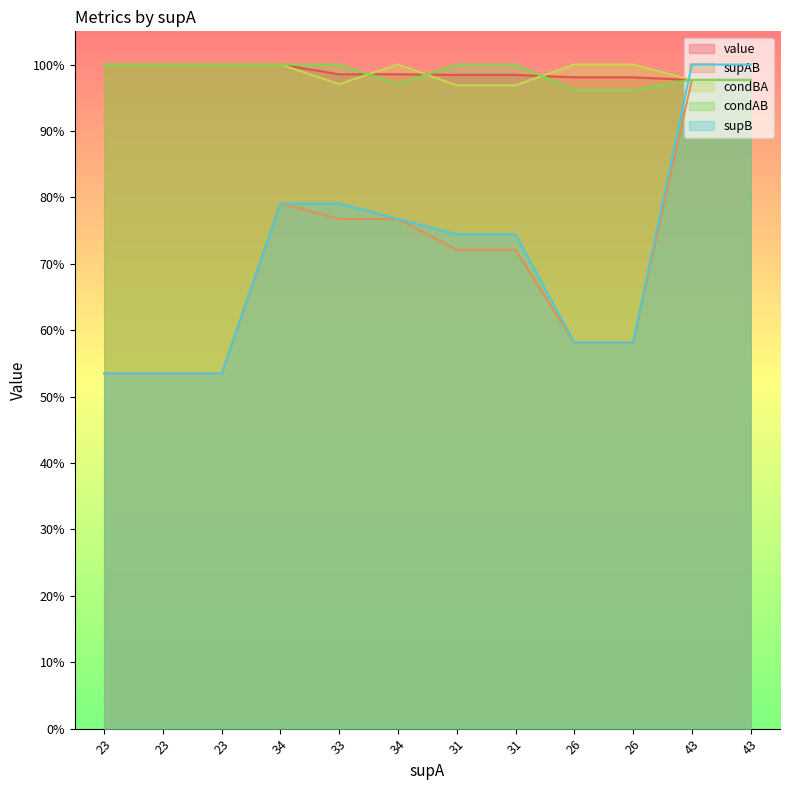

How many data points does each series have?

12